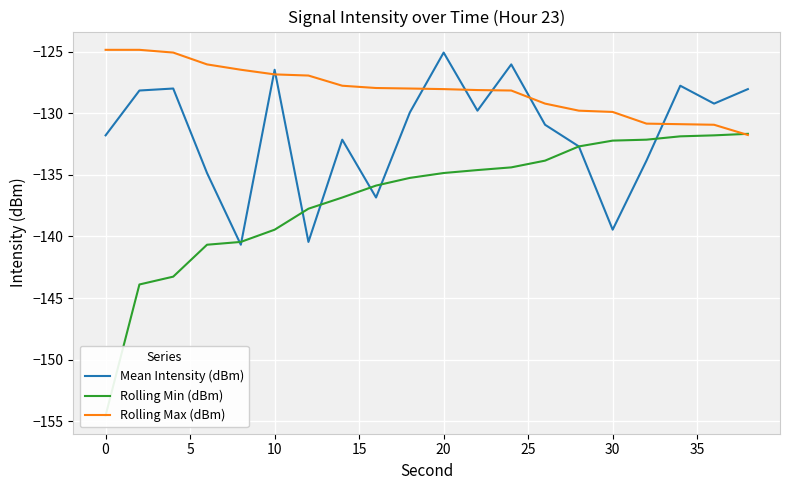

True or false: Rolling Max (dBm) has a value of -62.8 at 10.

False